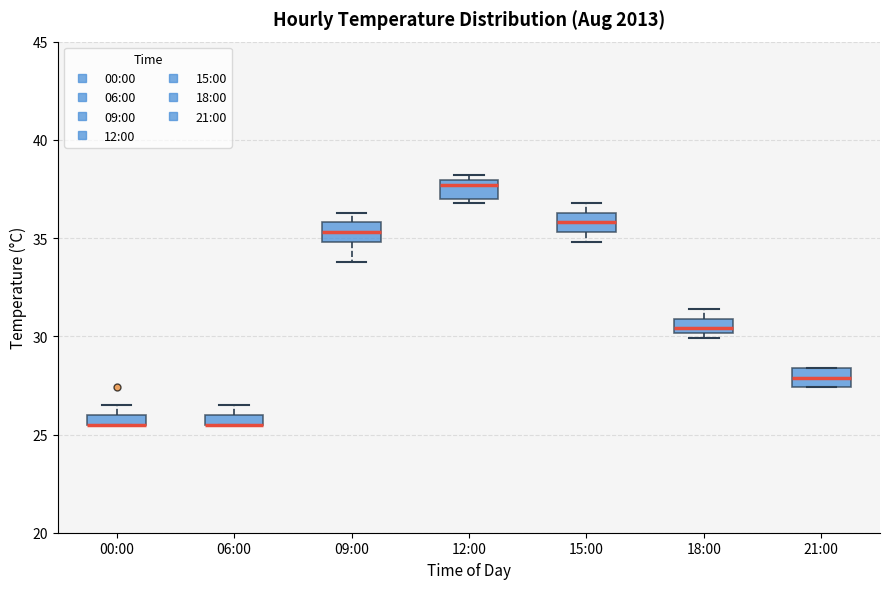

Where is the lower edge of the box for 12:00 on the y-axis? The values are not printed on the chart, so give them approximately, as read against the axis.

37.0